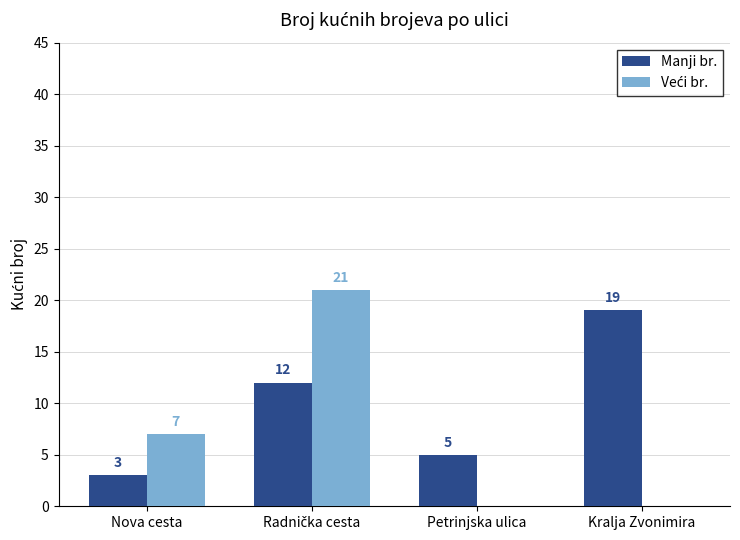

What is the sum of all Manji br. values?

39